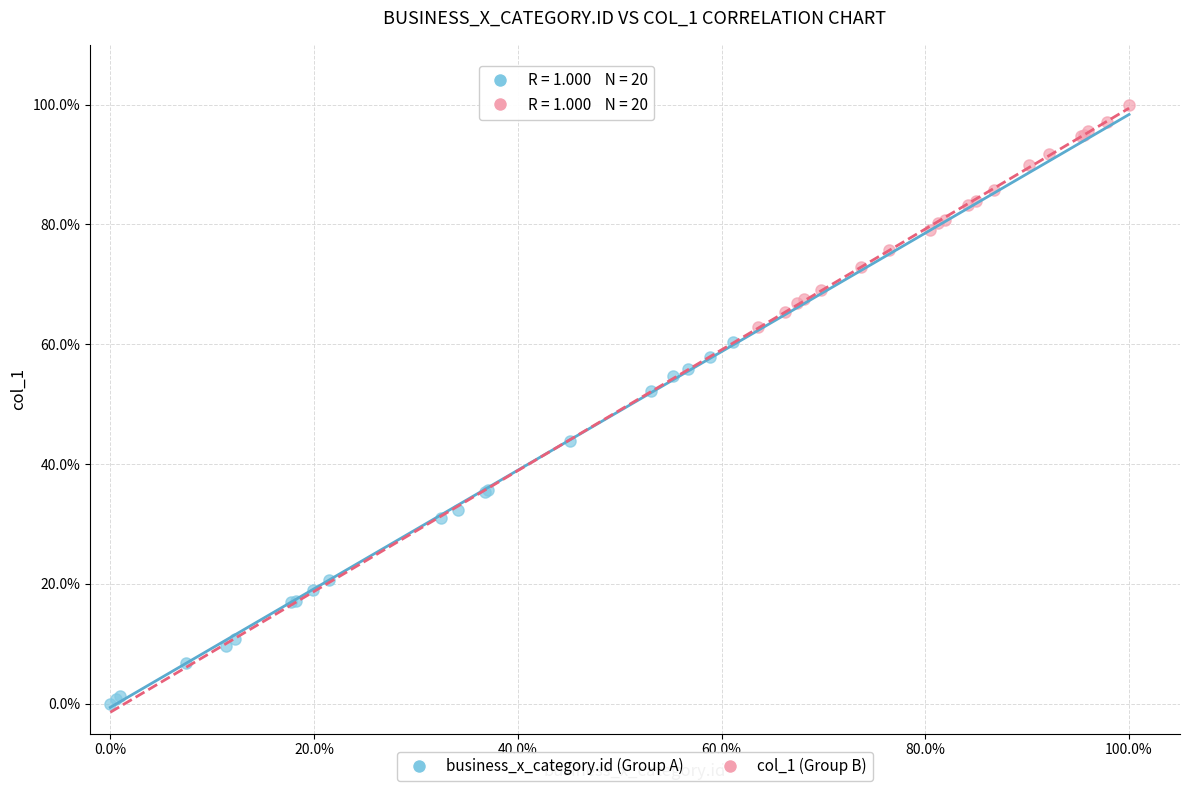

Which series has the widest spread of Y values?

business_x_category.id (Group A)